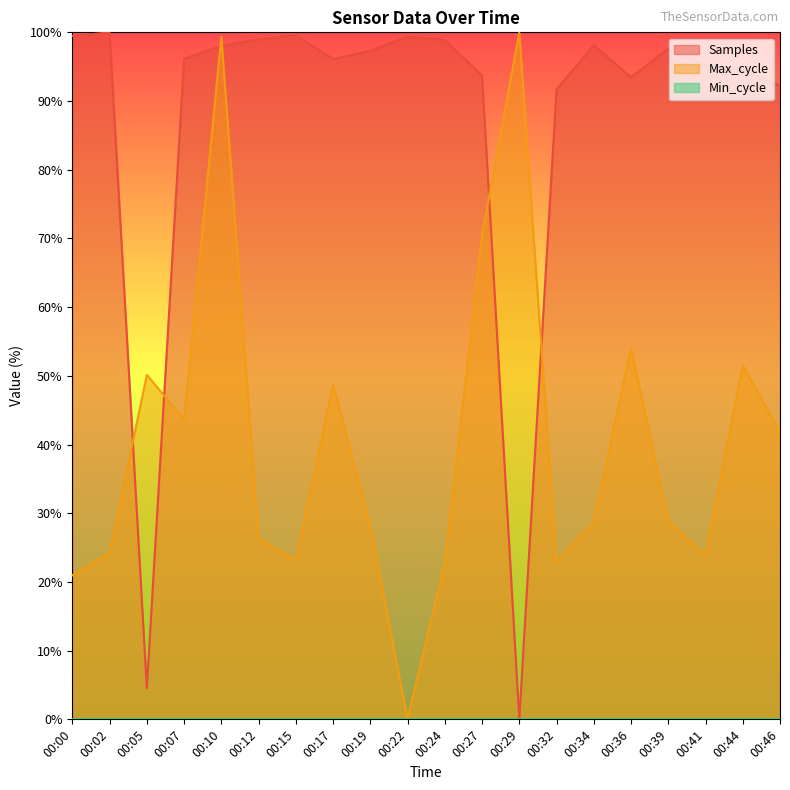

What is the maximum value for Max_cycle?

100.0